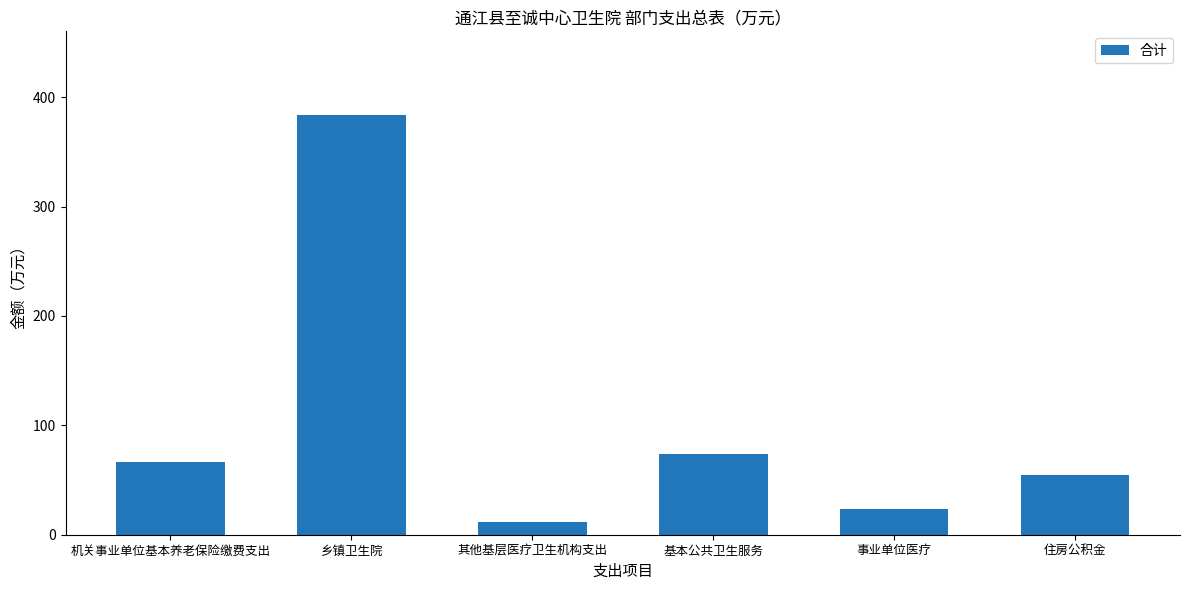

What value does the data have at 其他基层医疗卫生机构支出?

11.3